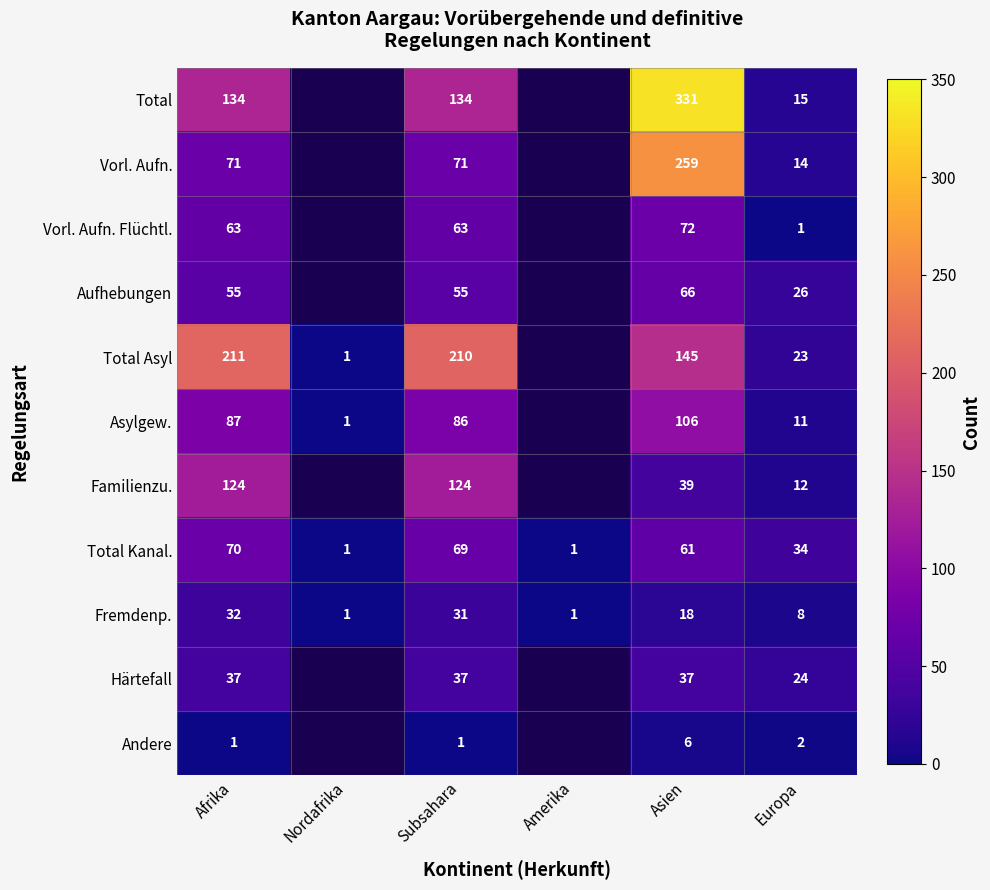

What is the greatest value displayed?

331.0